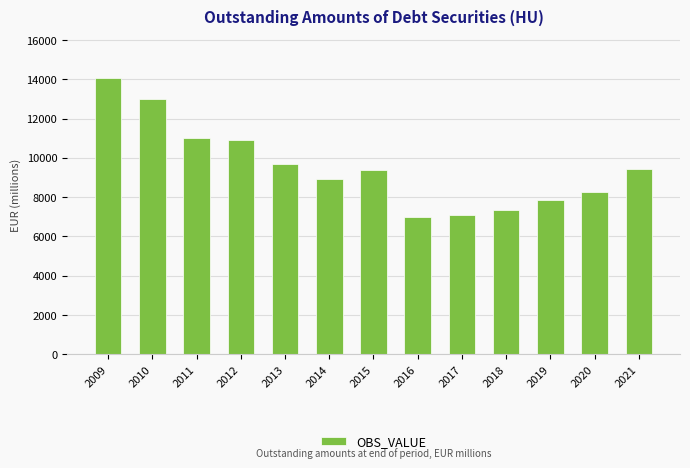

How many bars are there in total?

13